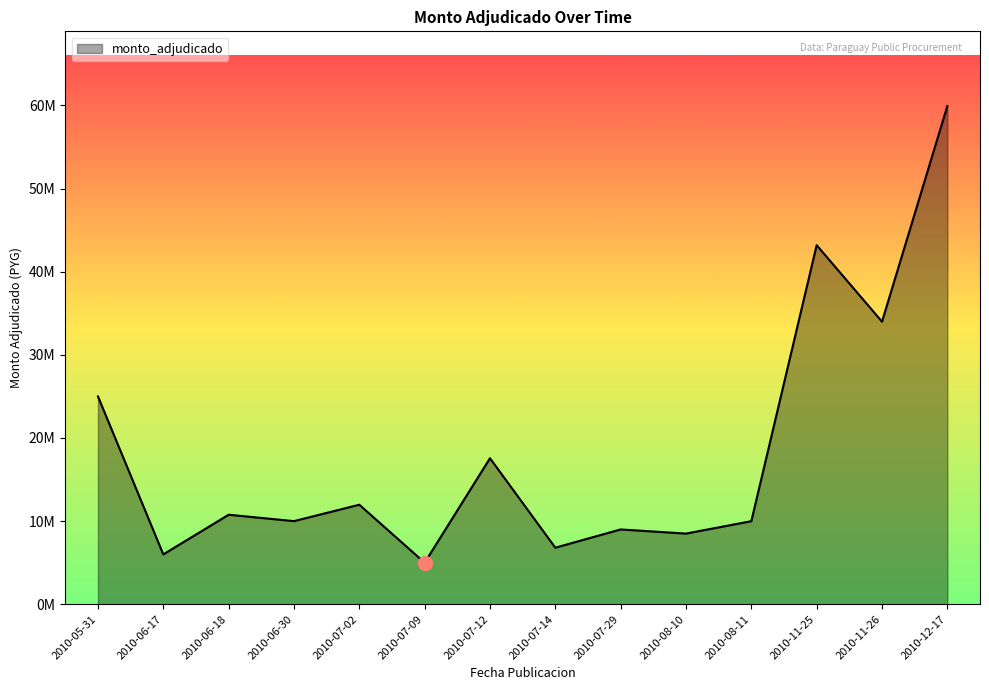

What is the label of the 1st point from the right?

2010-12-17